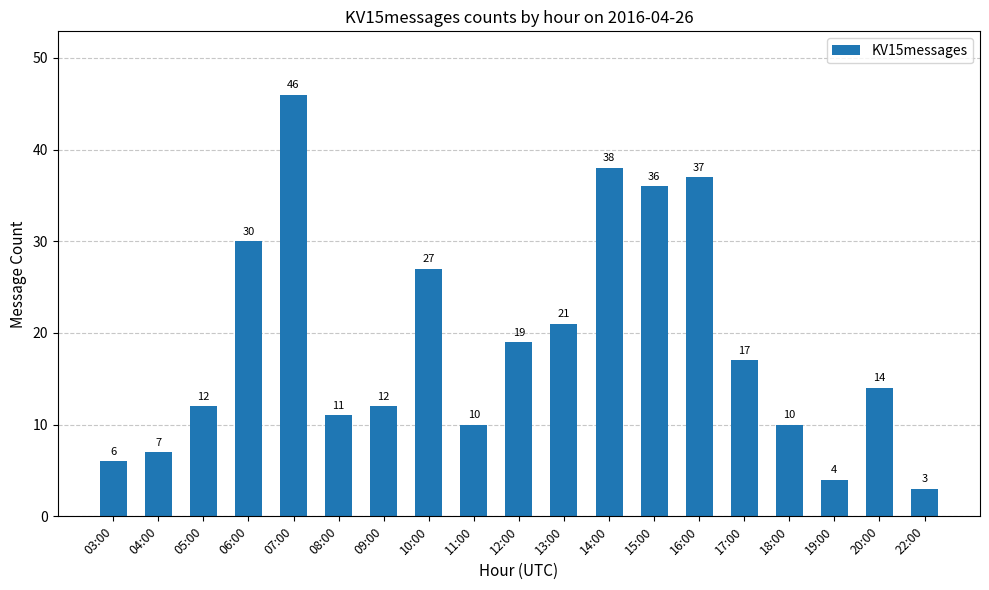

What is the minimum value shown in the chart?

3